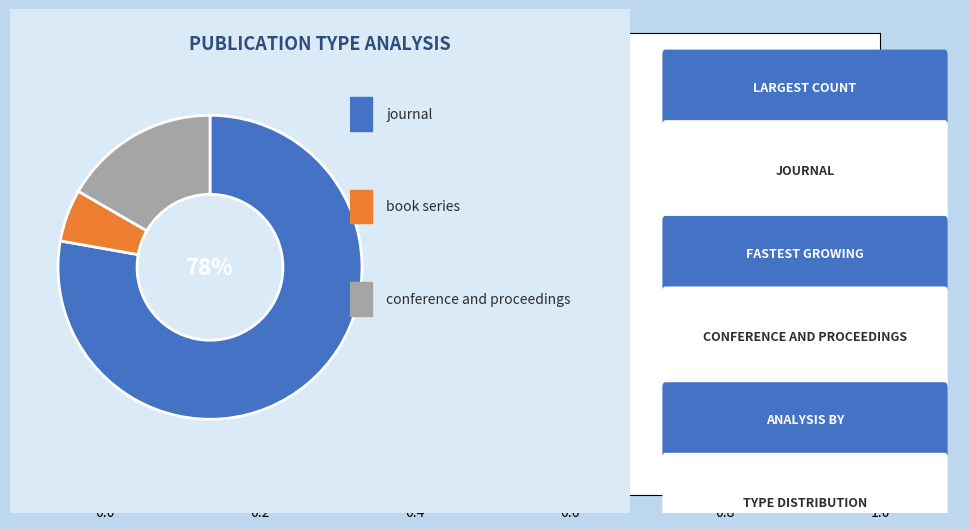

How many slices are in this pie chart?

3